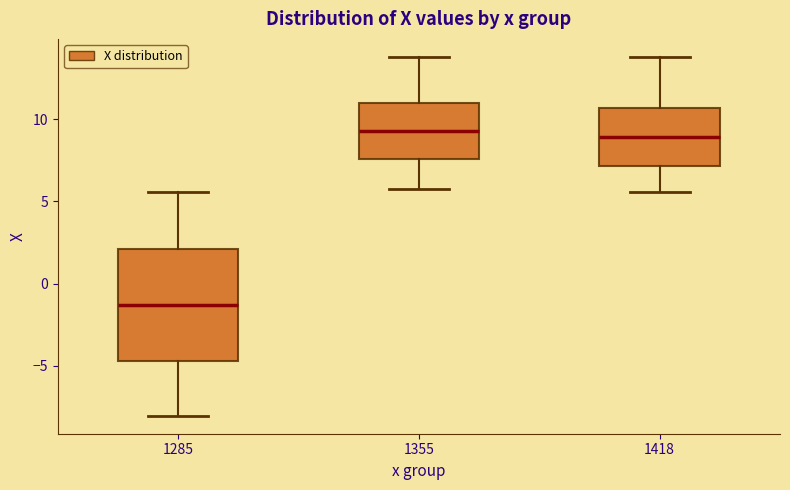

Reading left to right, transcribe this box plot: for each box, give where its median line is, the range the box spans, and where its two whiskers end, as read against the y-axis. The values are not printed on the chart, so give them approximately, as read against the axis.

1285: median -1.5, box -4.5 to 2.0, whiskers -8.0 to 5.5
1355: median 9.5, box 7.5 to 11.0, whiskers 6.0 to 14.0
1418: median 9.0, box 7.0 to 10.5, whiskers 5.5 to 14.0